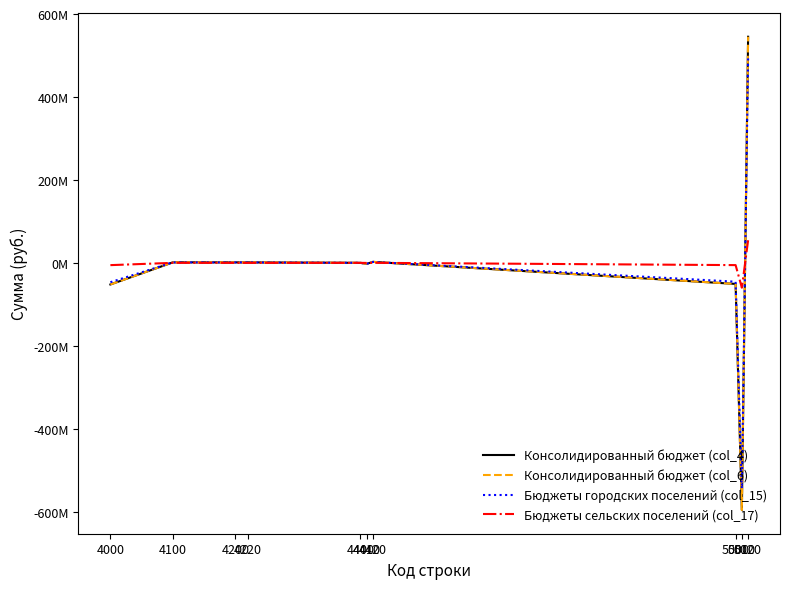

How many times do Бюджеты городских поселений (col_15) and Бюджеты сельских поселений (col_17) cross each other?

5